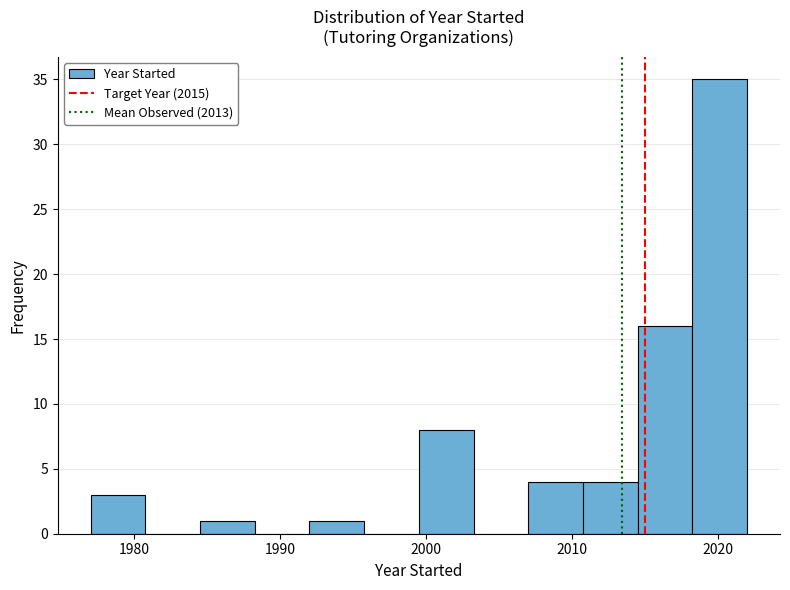

Around what value on the x-axis is the tallest bar? Give the approximate position of its centre, as read against the axis.

2020